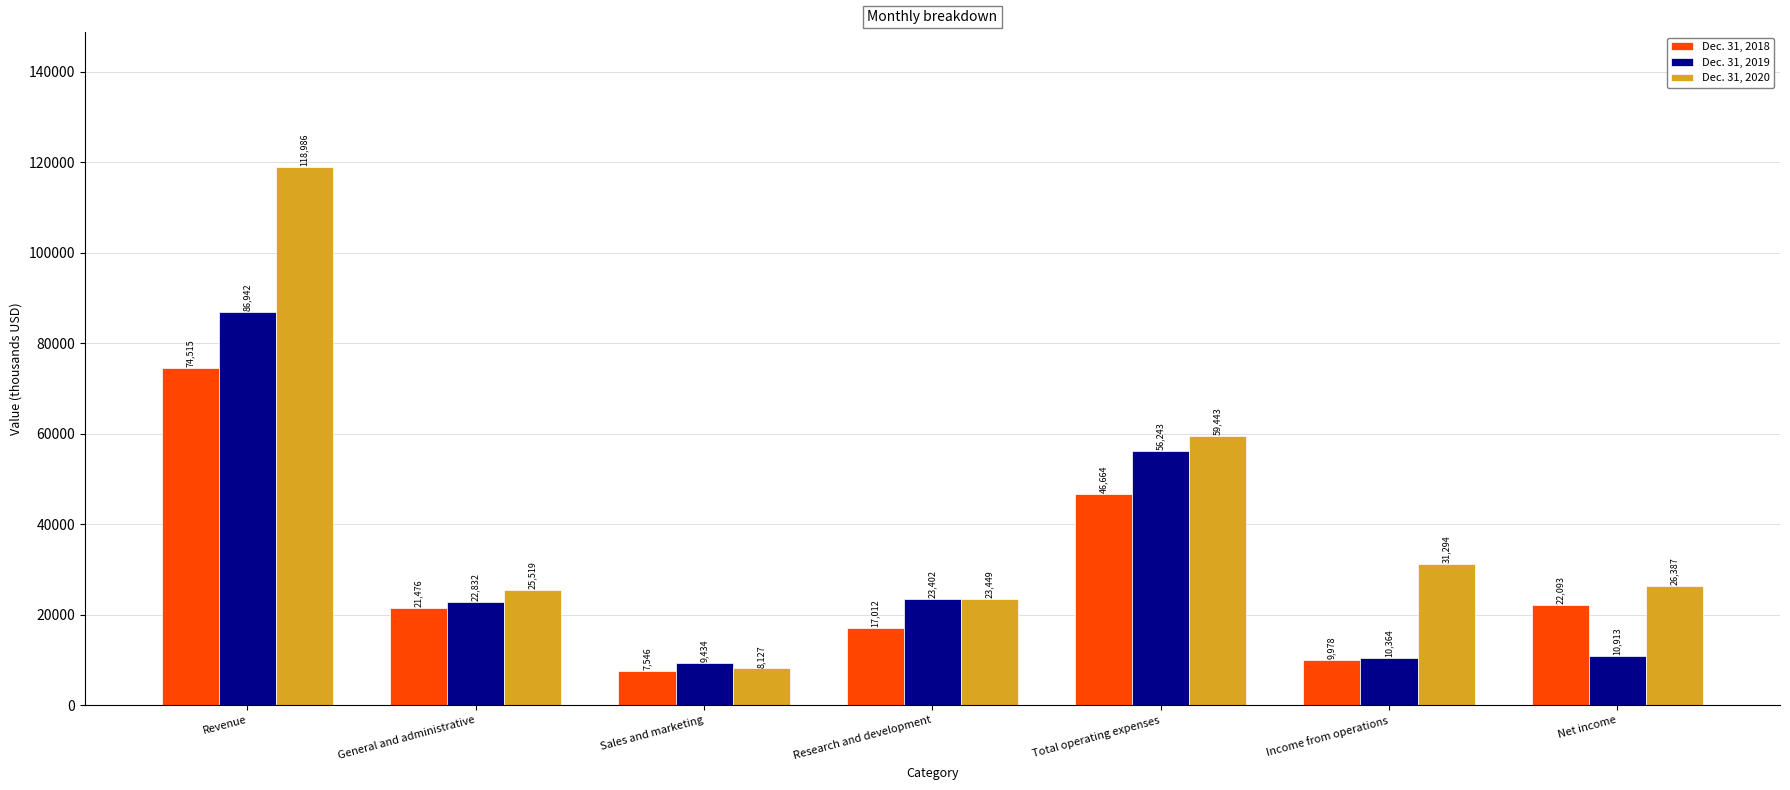

What is the total value across all series at Research and development?

63863